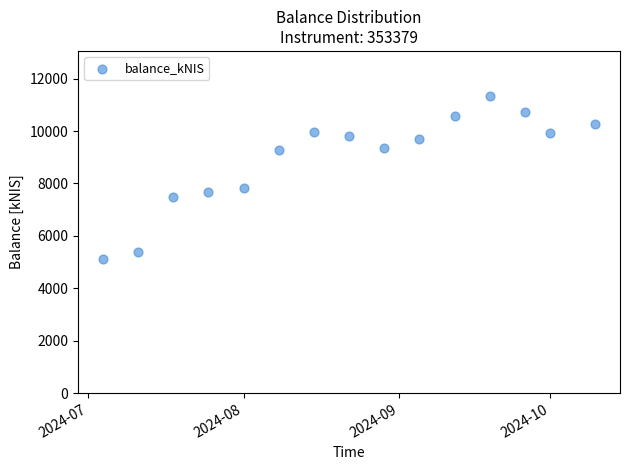

What is the range of Y values (max minus min)?

6250.5